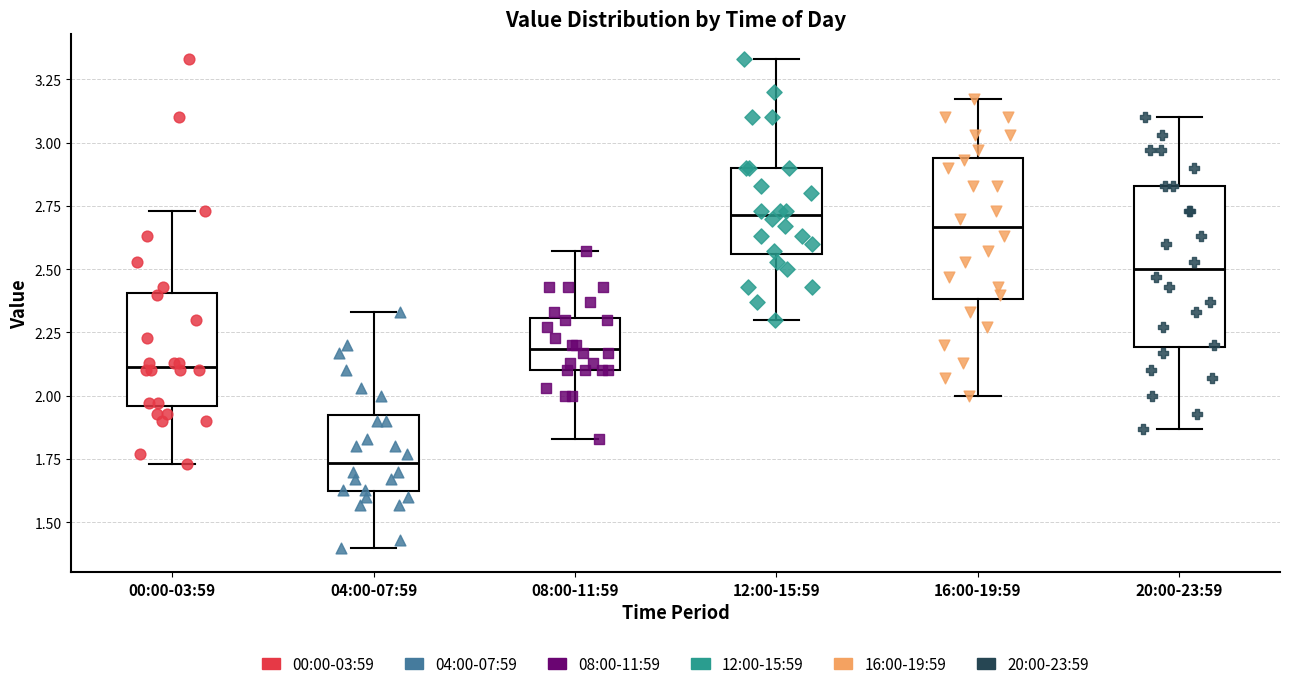

Where is the lower edge of the box for 20:00-23:59 on the y-axis? The values are not printed on the chart, so give them approximately, as read against the axis.

2.20